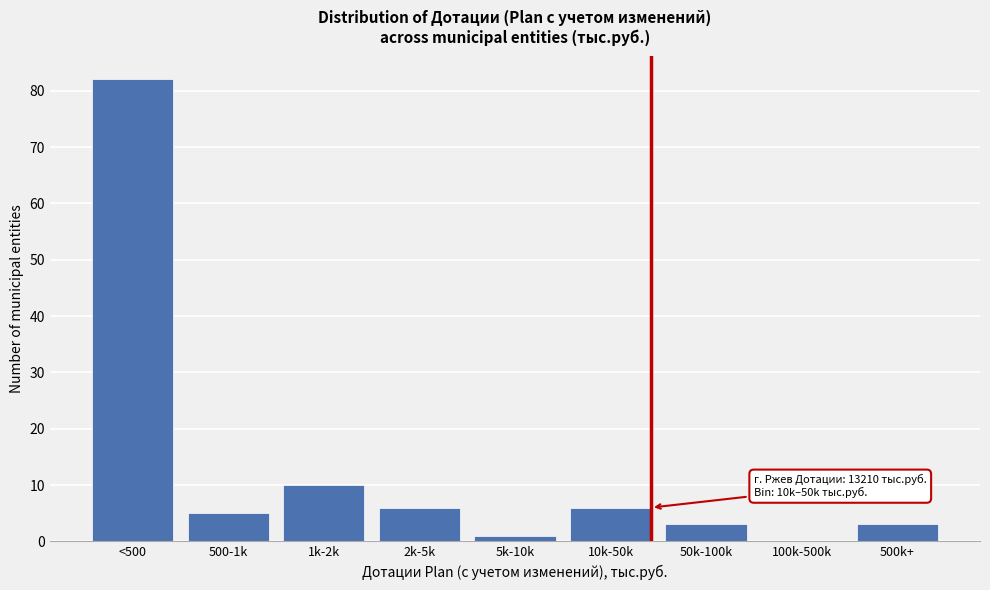

Reading left to right, what are all the values shown in this chart?

<500=82	500-1k=5	1k-2k=10	2k-5k=6	5k-10k=1	10k-50k=6	50k-100k=3	100k-500k=0	500k+=3